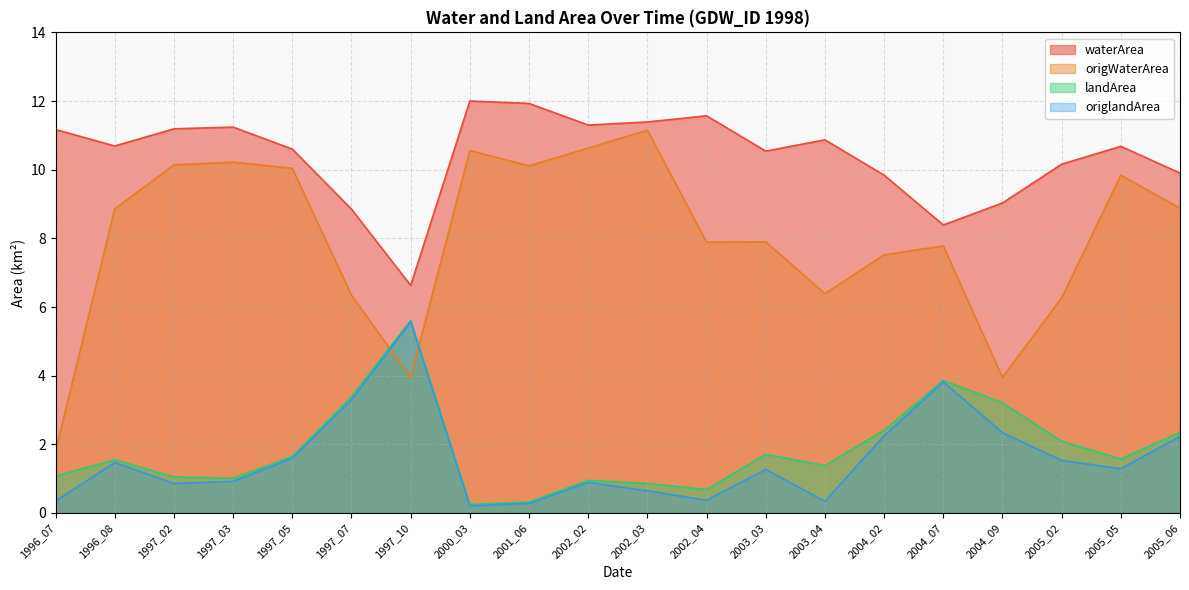

In landArea, how many points are higher than both neighbors (excluding endpoints)?

5